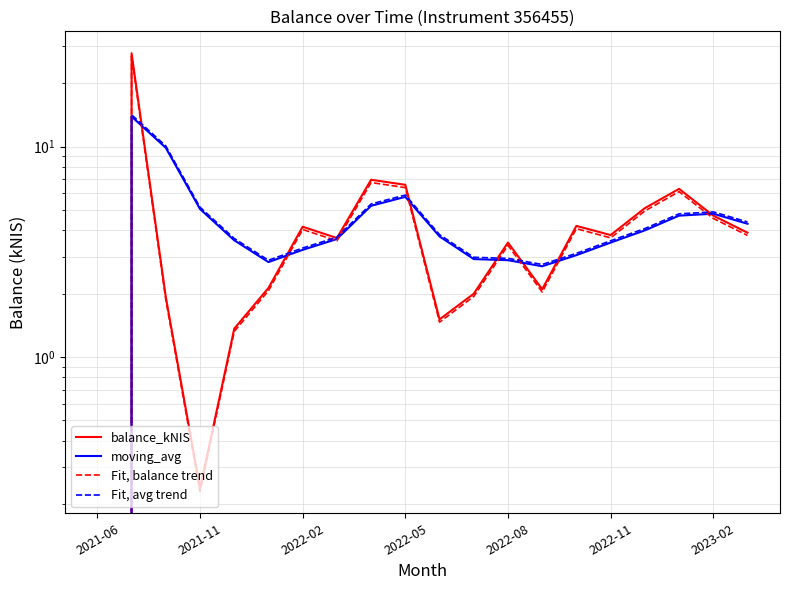

True or false: balance_kNIS and Fit, balance trend cross at least once.

False